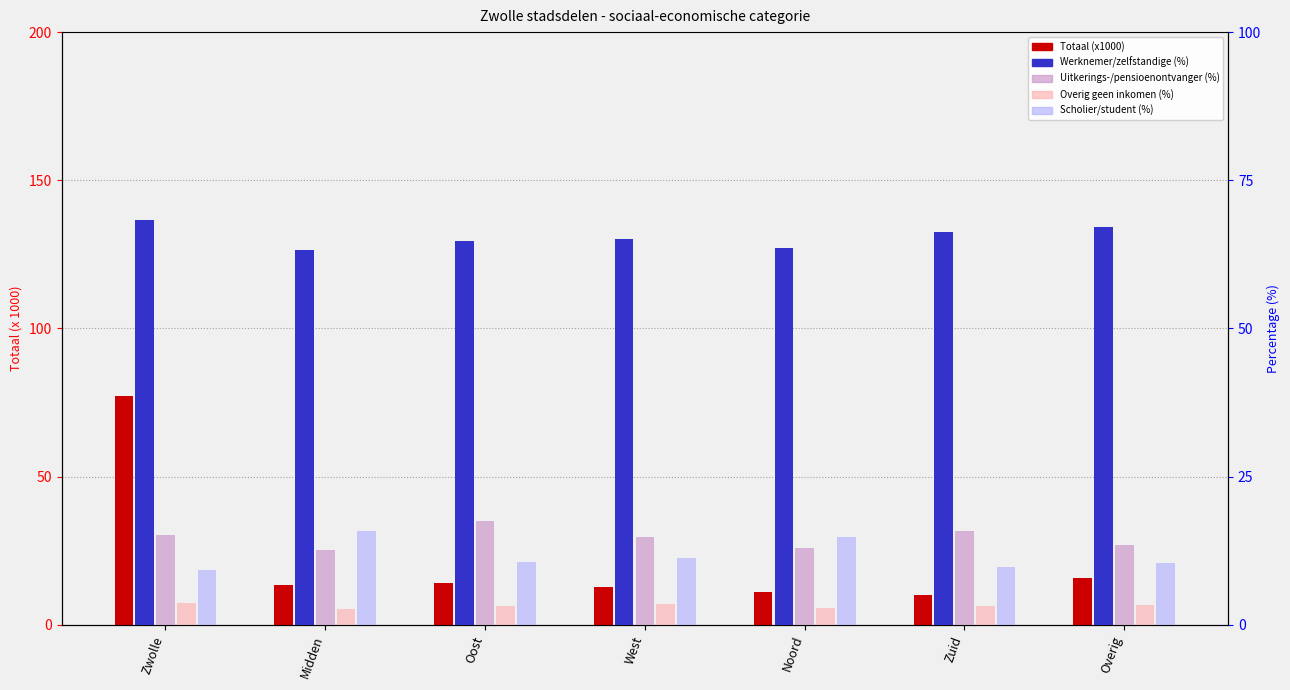

What is the value of the Scholier/student (%) bar at the 6th from the left?

9.8